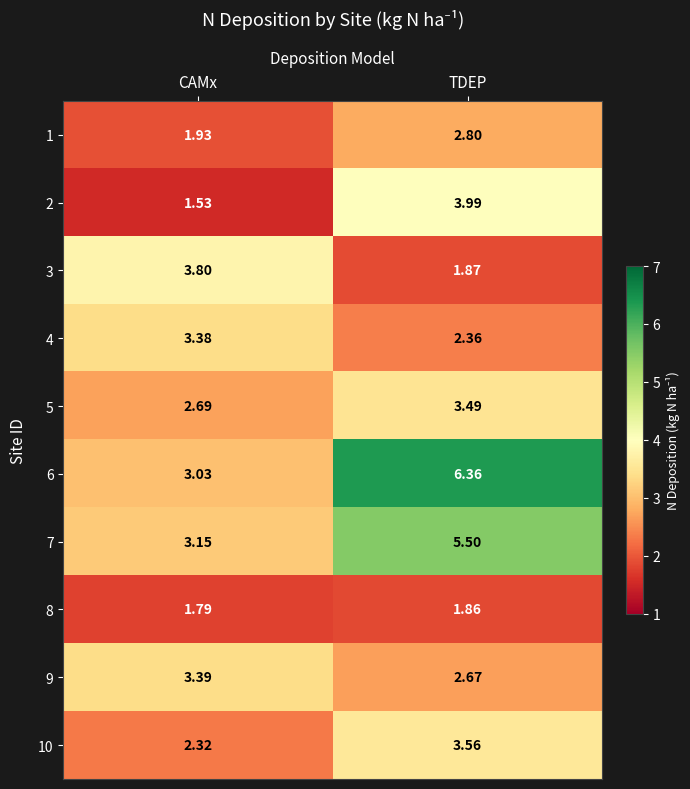

Where does the 6 series first go above 6?

TDEP